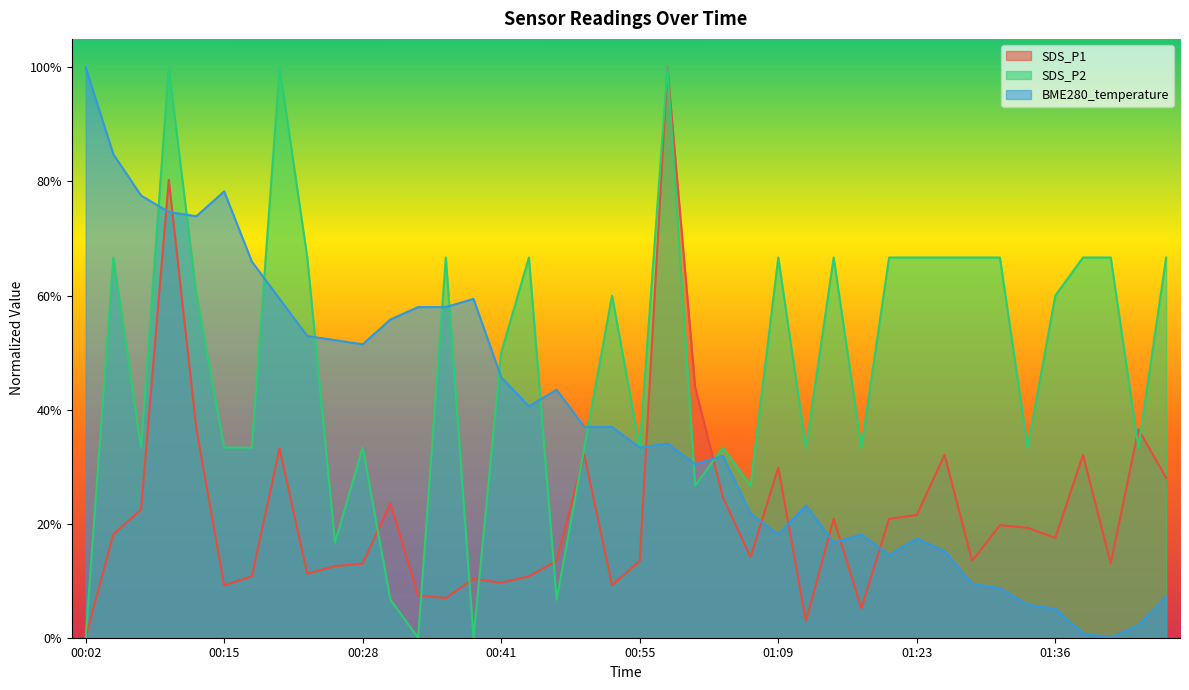

What are all the series names shown in the legend?

SDS_P1, SDS_P2, BME280_temperature